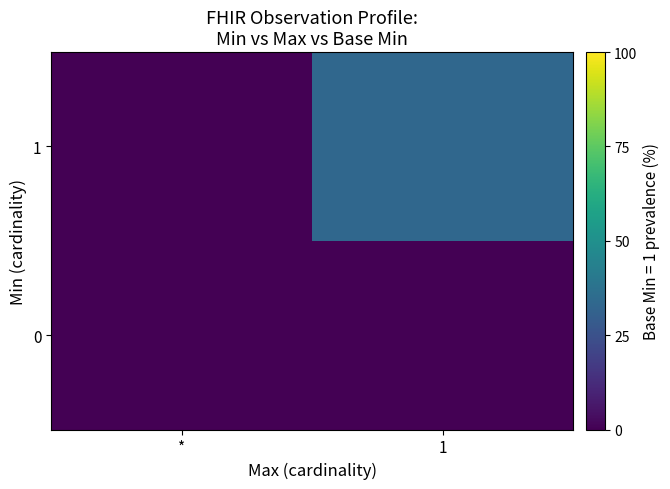

Rank the series by their maximum value, from lowest to highest.

0, 1